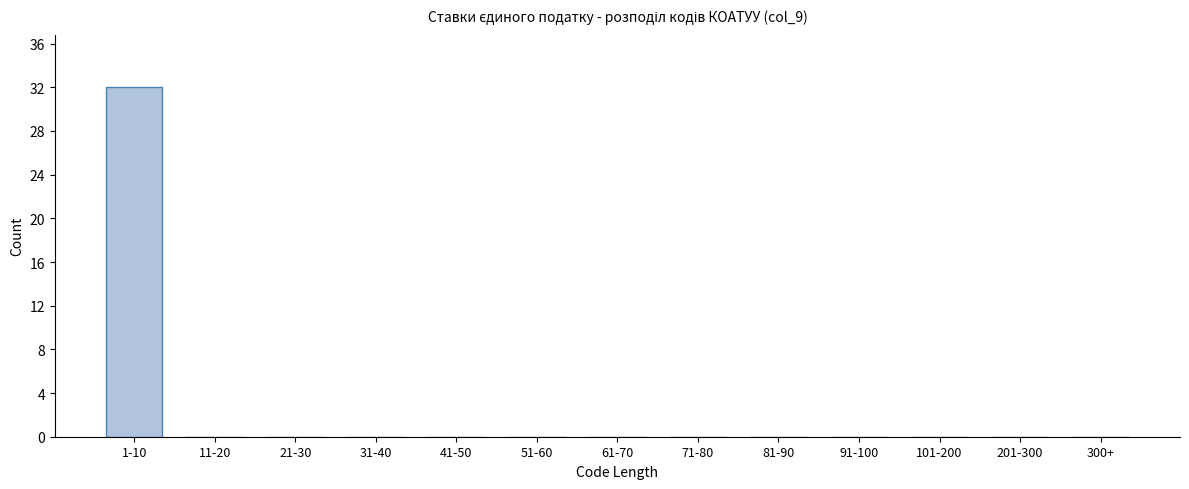

Reading left to right, list all the values displayed in this chart.

1-10=32	11-20=0	21-30=0	31-40=0	41-50=0	51-60=0	61-70=0	71-80=0	81-90=0	91-100=0	101-200=0	201-300=0	300+=0